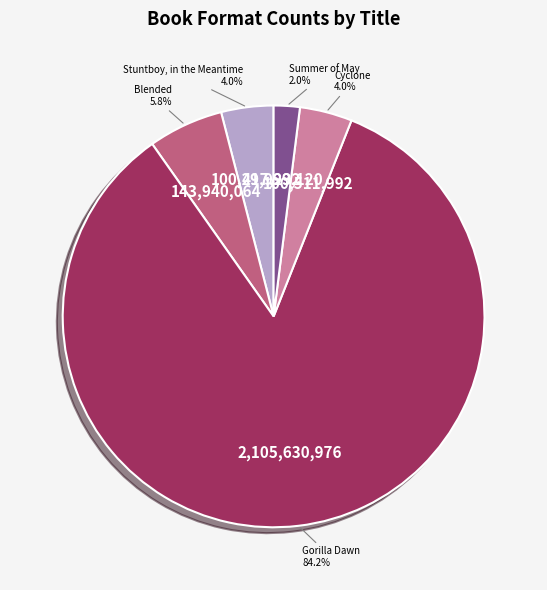

The Stuntboy, in the Meantime slice represents 15% of the pie. True or false?

False